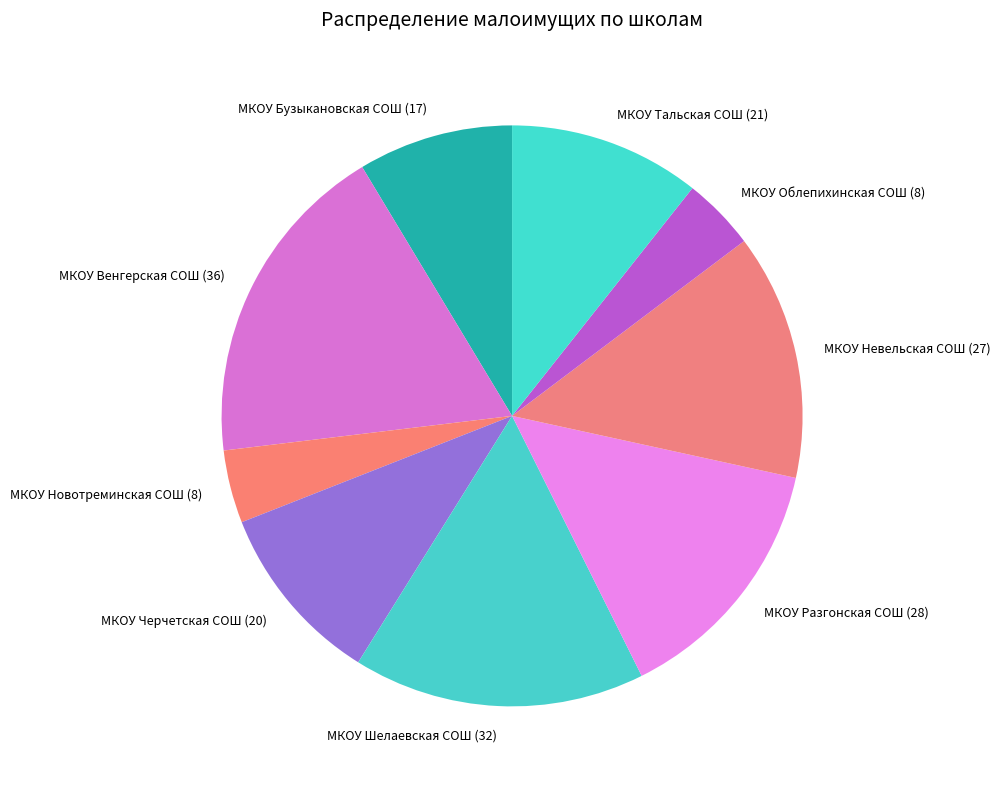

Combined, do МКОУ Черчетская СОШ and МКОУ Шелаевская СОШ account for over 50%?

No